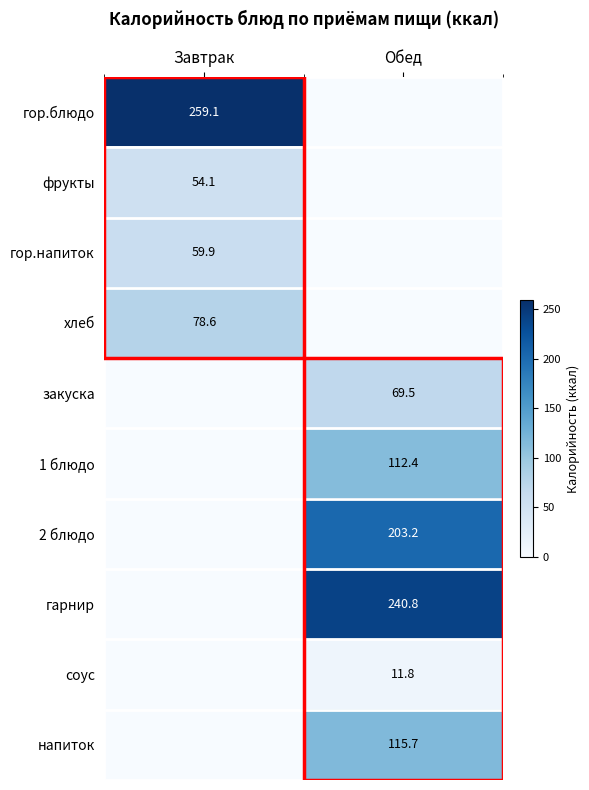

Is the value of гарнир at Обед greater than the value of гор.блюдо at Завтрак?

No